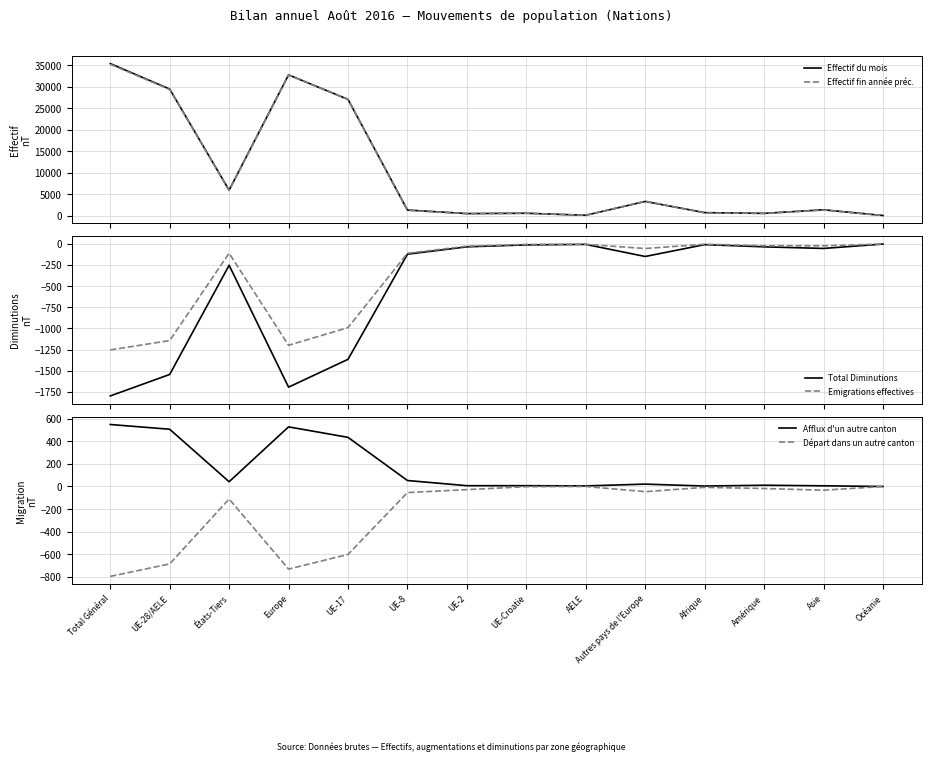

The value of Total Diminutions at Autres pays de l'Europe is -150. True or false?

True